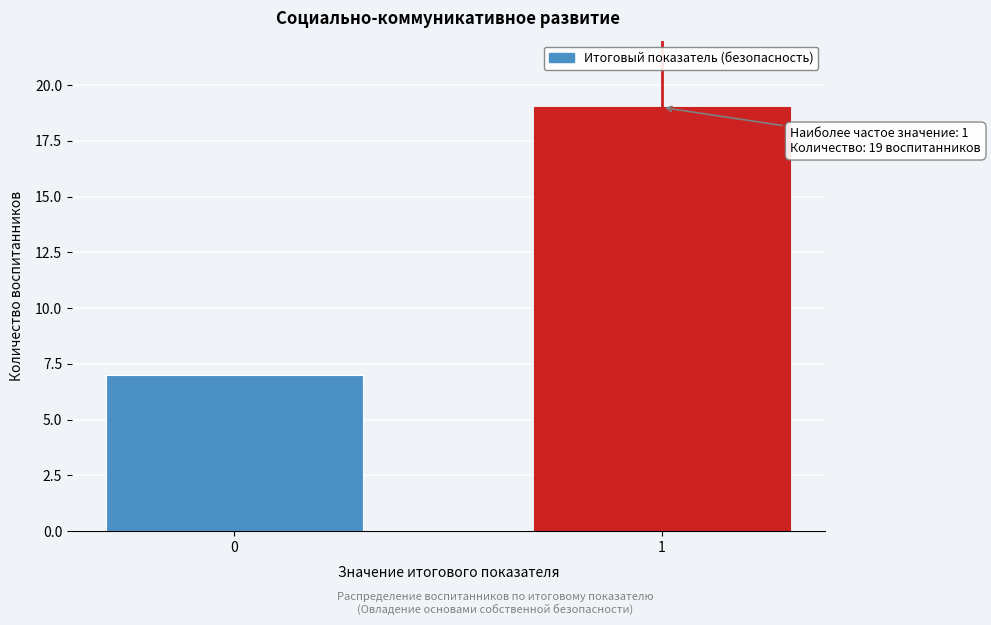

Reading right to left, what are all the values shown in this chart?

1=19	0=7